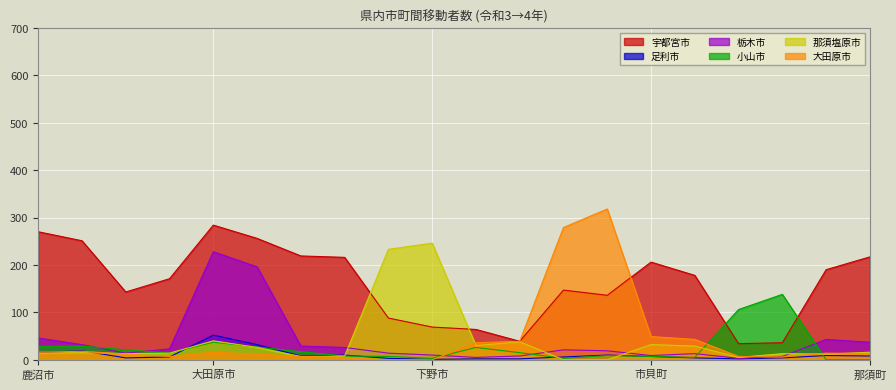

Which series has the largest range (max minus min)?

大田原市